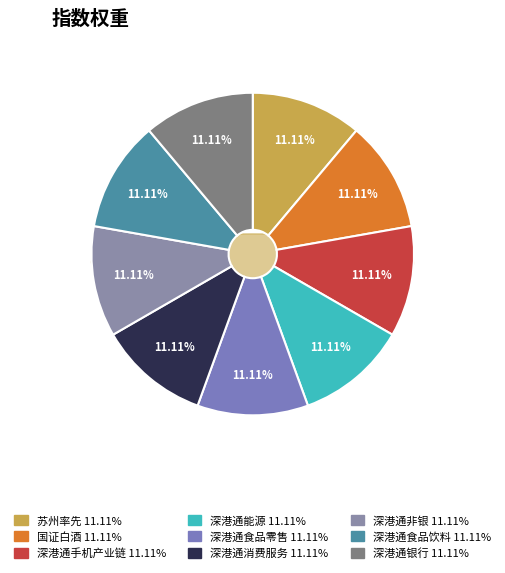

Rank the categories by value from highest to lowest.

深港通银行, 深港通食品饮料, 深港通非银, 深港通消费服务, 深港通食品零售, 深港通能源, 深港通手机产业链, 国证白酒, 苏州率先